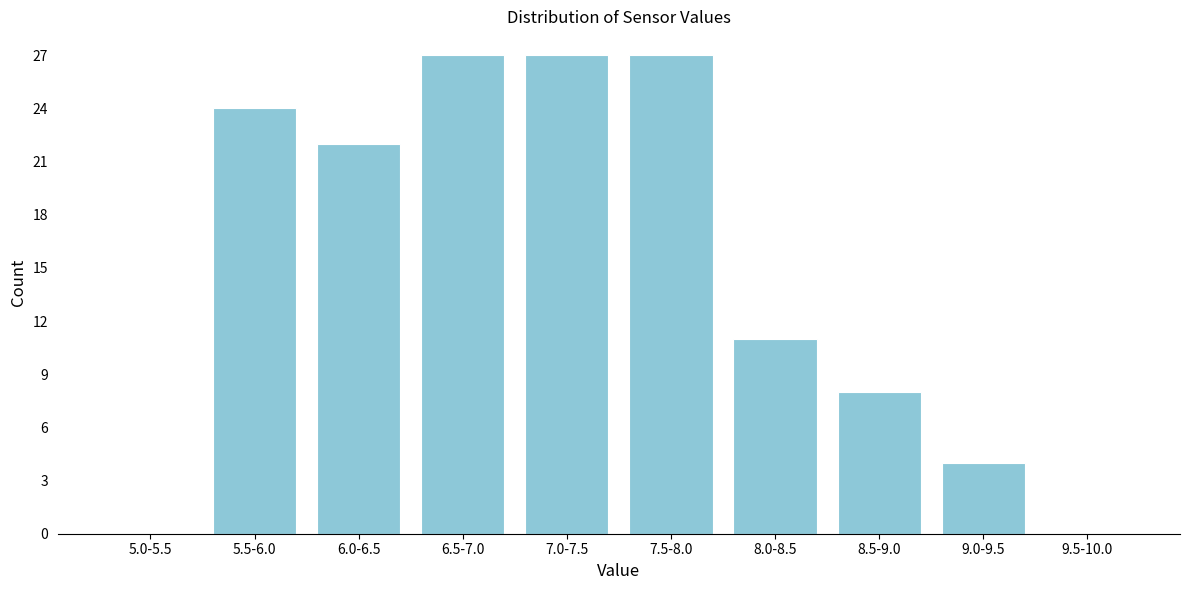

Reading right to left, extract all data points from this chart.

9.5-10.0=0	9.0-9.5=4	8.5-9.0=8	8.0-8.5=11	7.5-8.0=27	7.0-7.5=27	6.5-7.0=27	6.0-6.5=22	5.5-6.0=24	5.0-5.5=0